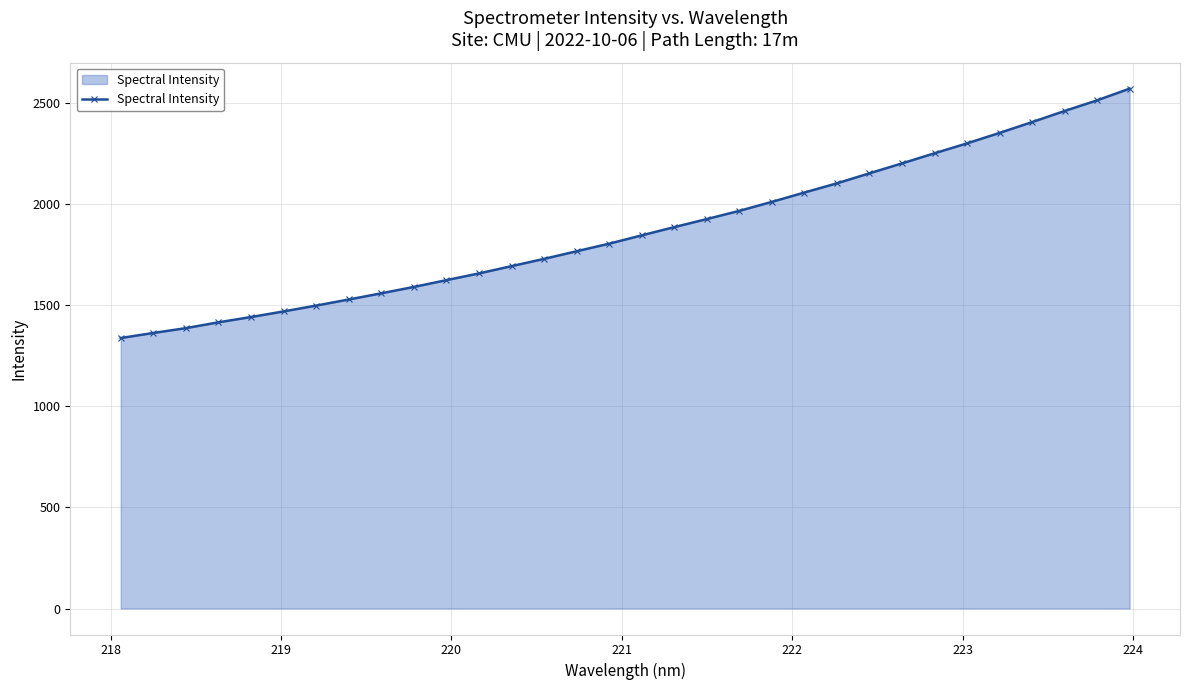

What is the smallest value displayed?

1338.3